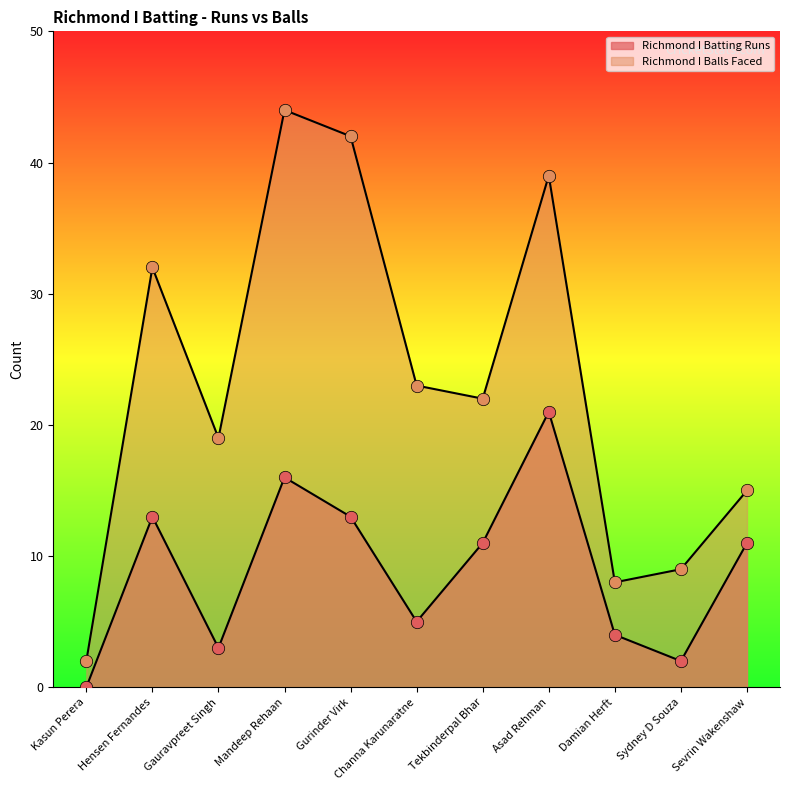

At which category is the sum across all series the highest?

Mandeep Rehaan